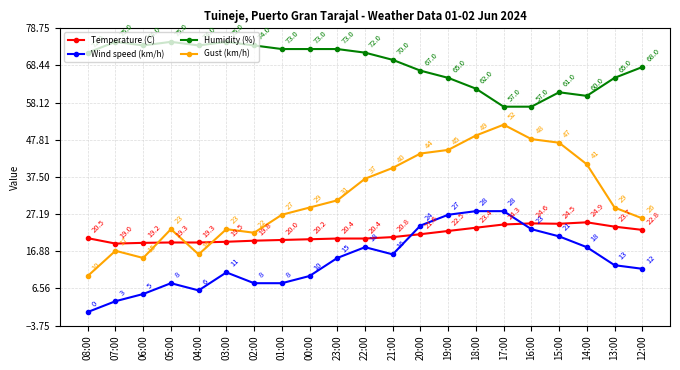

Rank the series by their maximum value, from lowest to highest.

Temperature (C), Wind speed (km/h), Gust (km/h), Humidity (%)